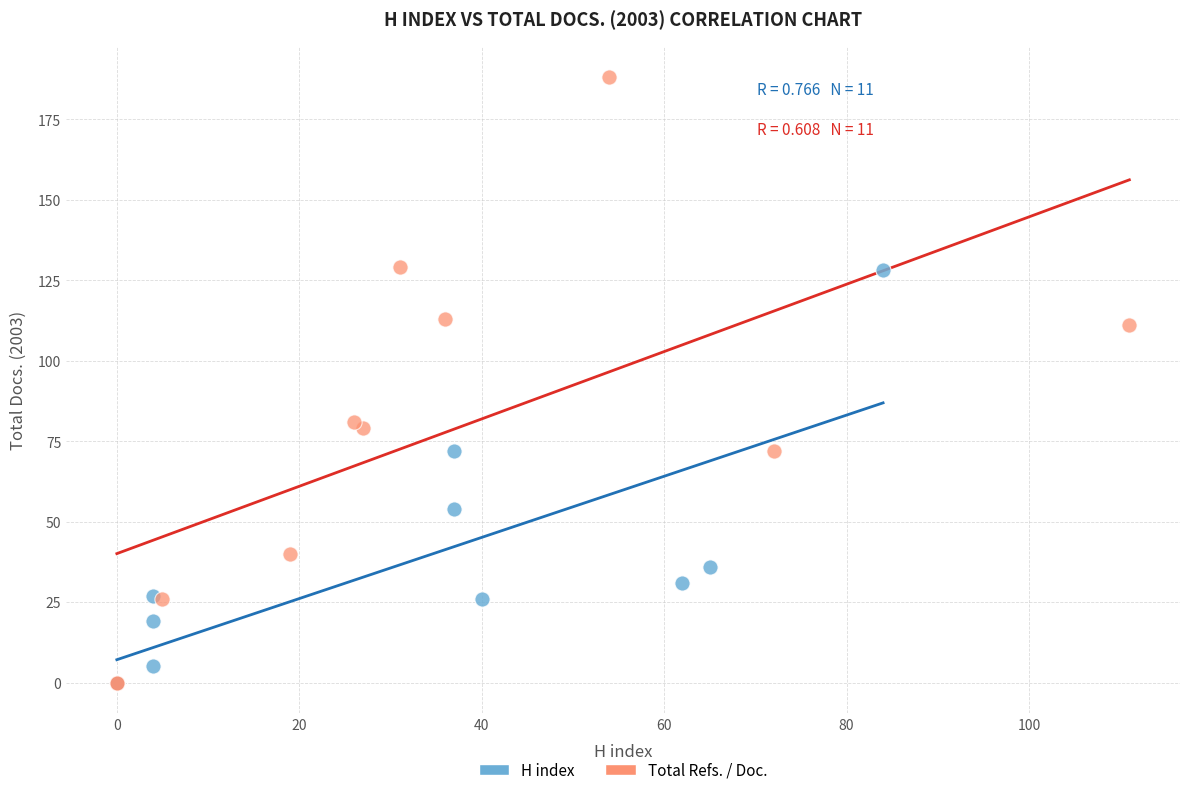

Which series has the largest Y range (max minus min)?

Total Refs. / Doc.